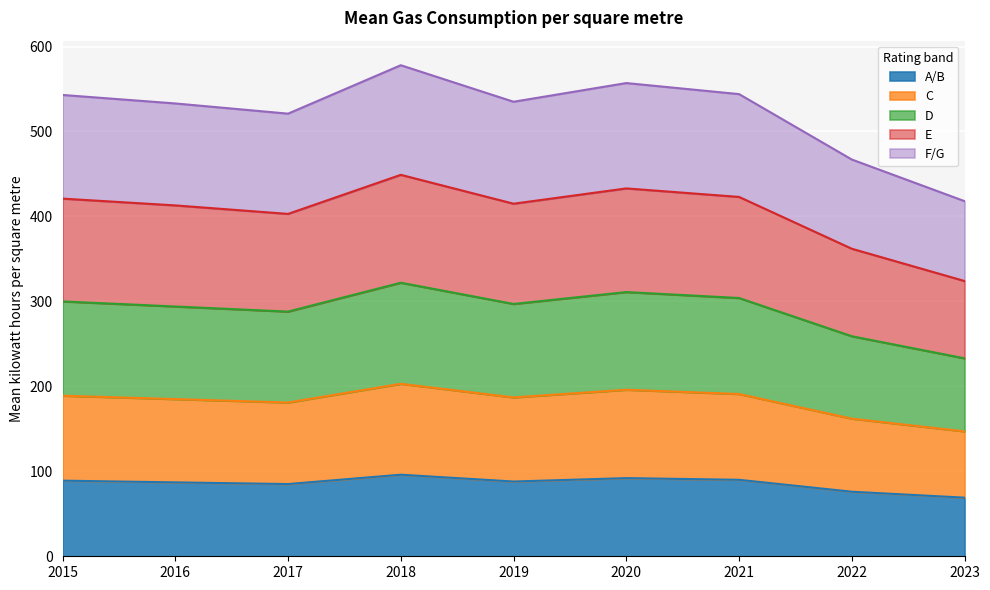

At which label does D first exceed 297?

2015